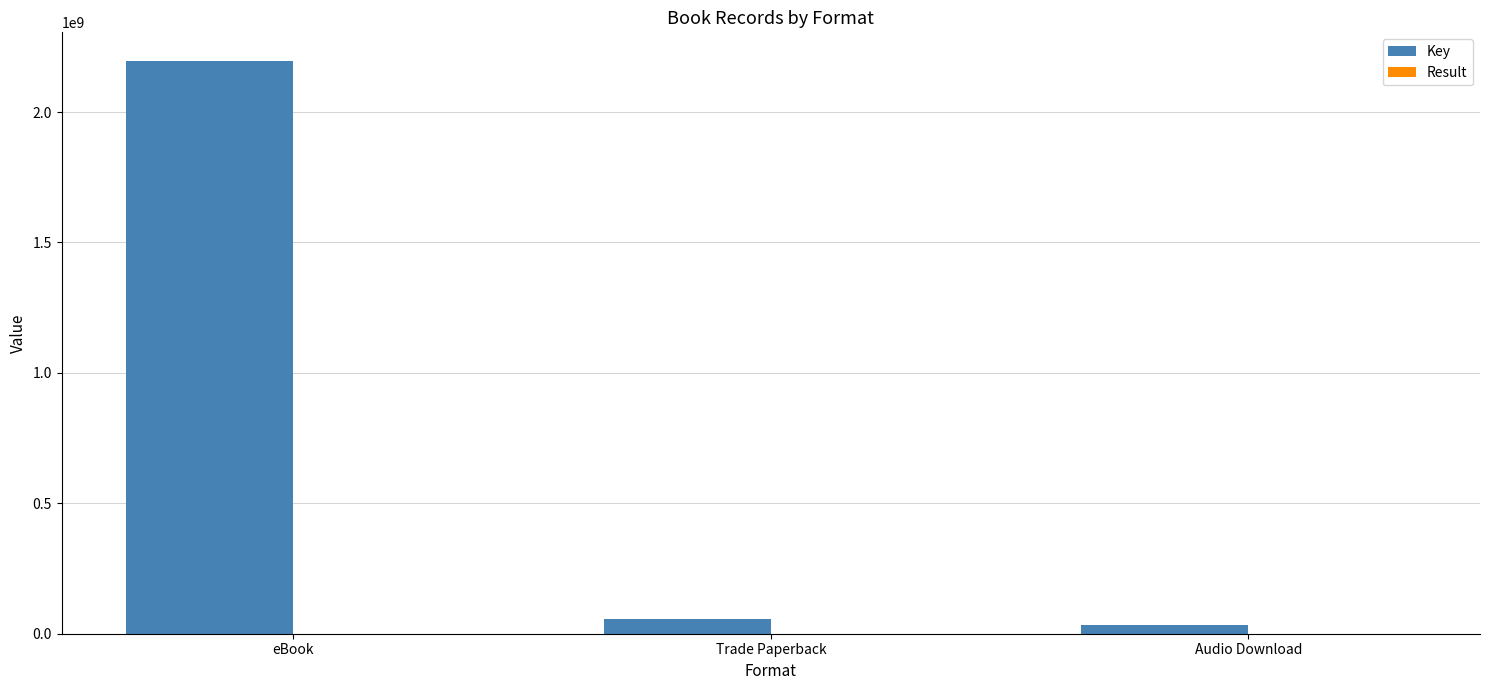

How many groups of bars are there?

3